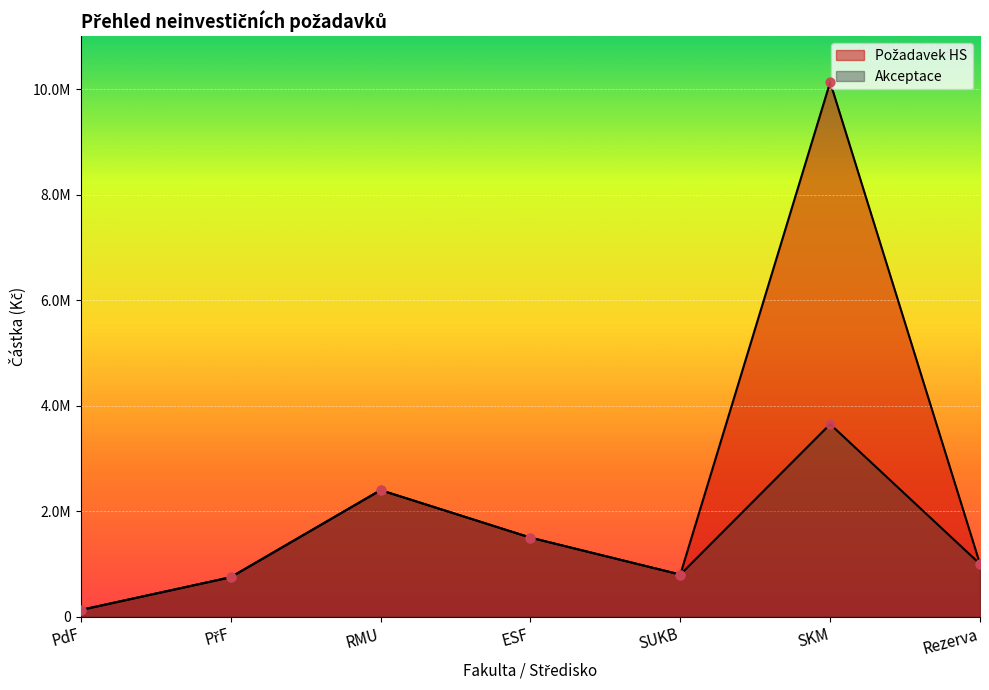

Is the value of Akceptace at SUKB greater than the value of Požadavek HS at SUKB?

No